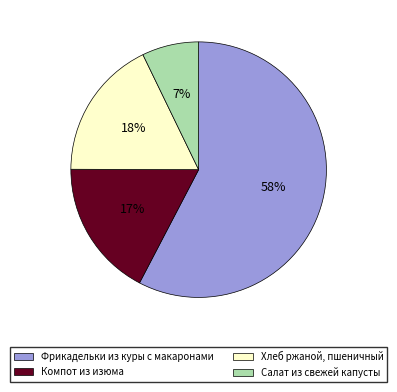

To the nearest percent, what is the average slice percentage?

25%